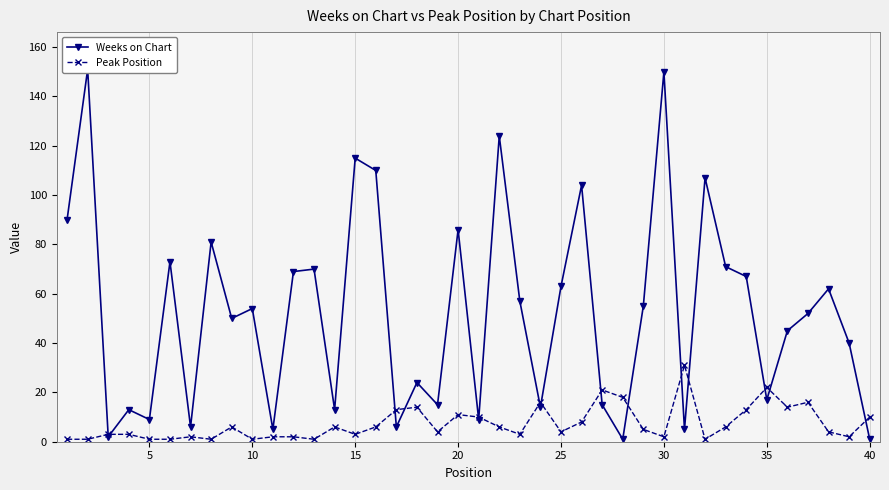

What is the maximum value shown in the chart?

151